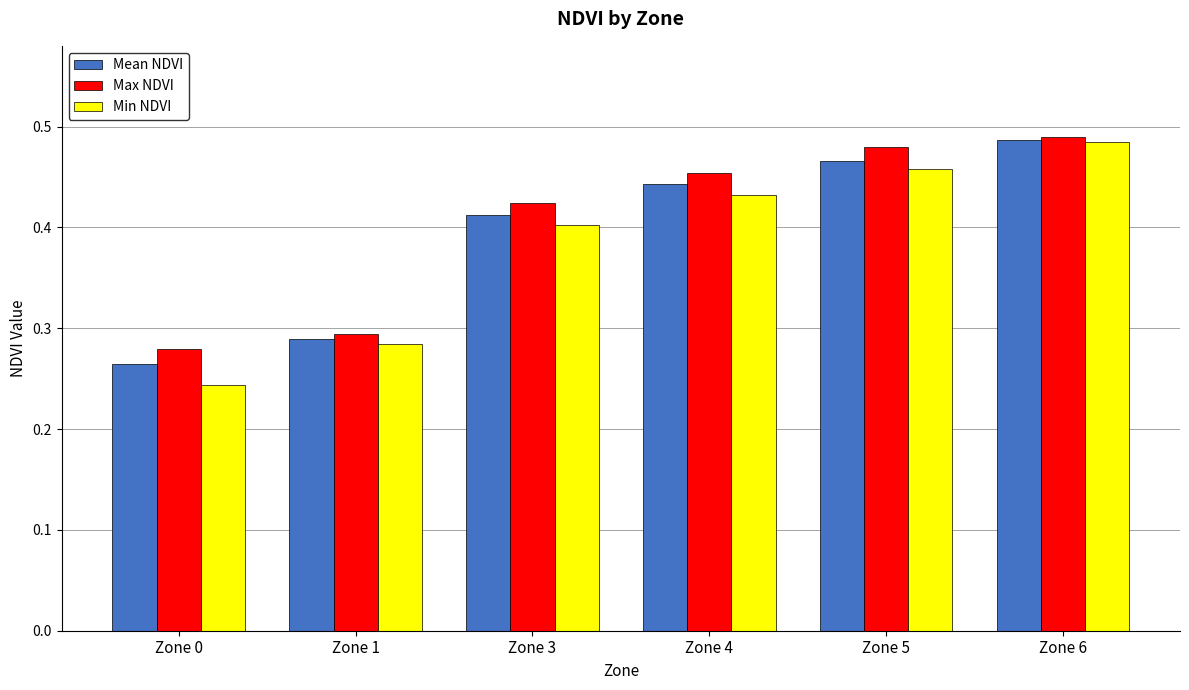

What is the total value across all series at Zone 5?

1.4